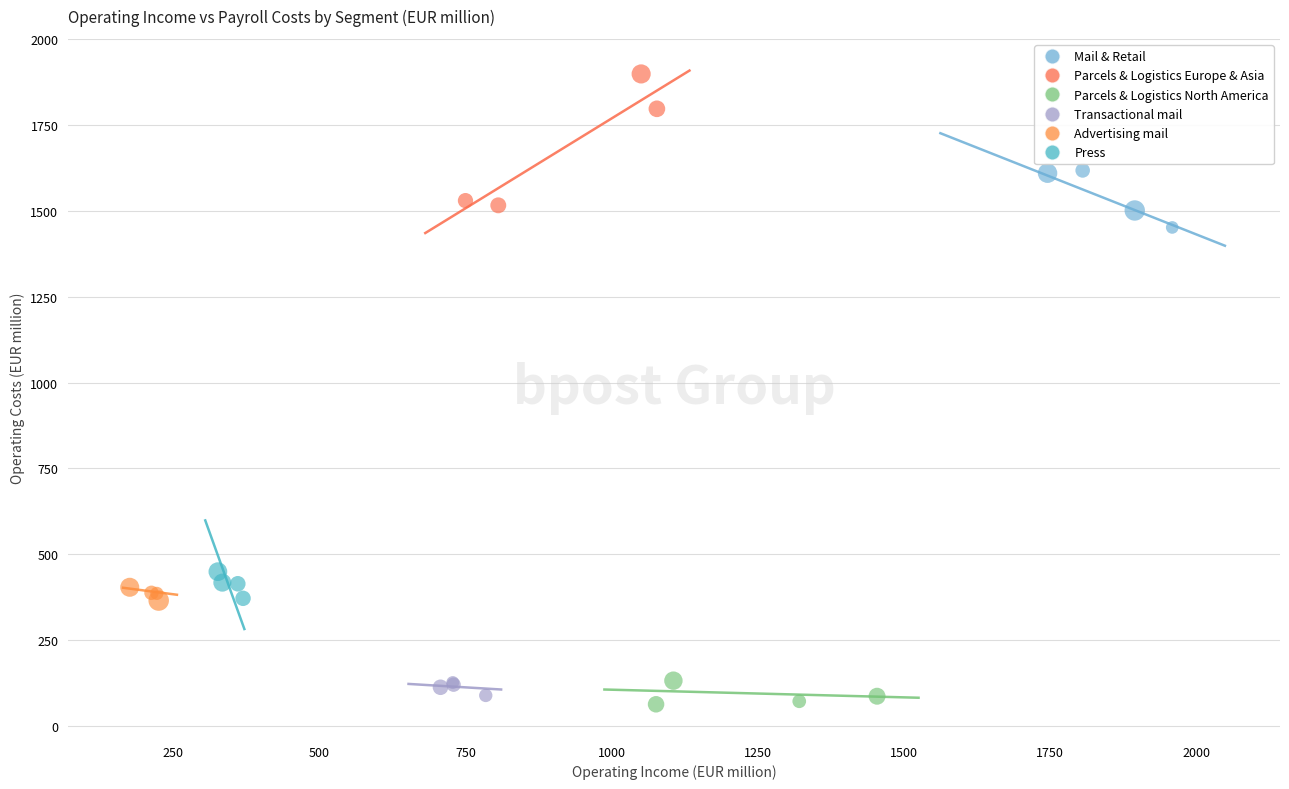

Which series contains the lowest Y value?

Parcels & Logistics North America